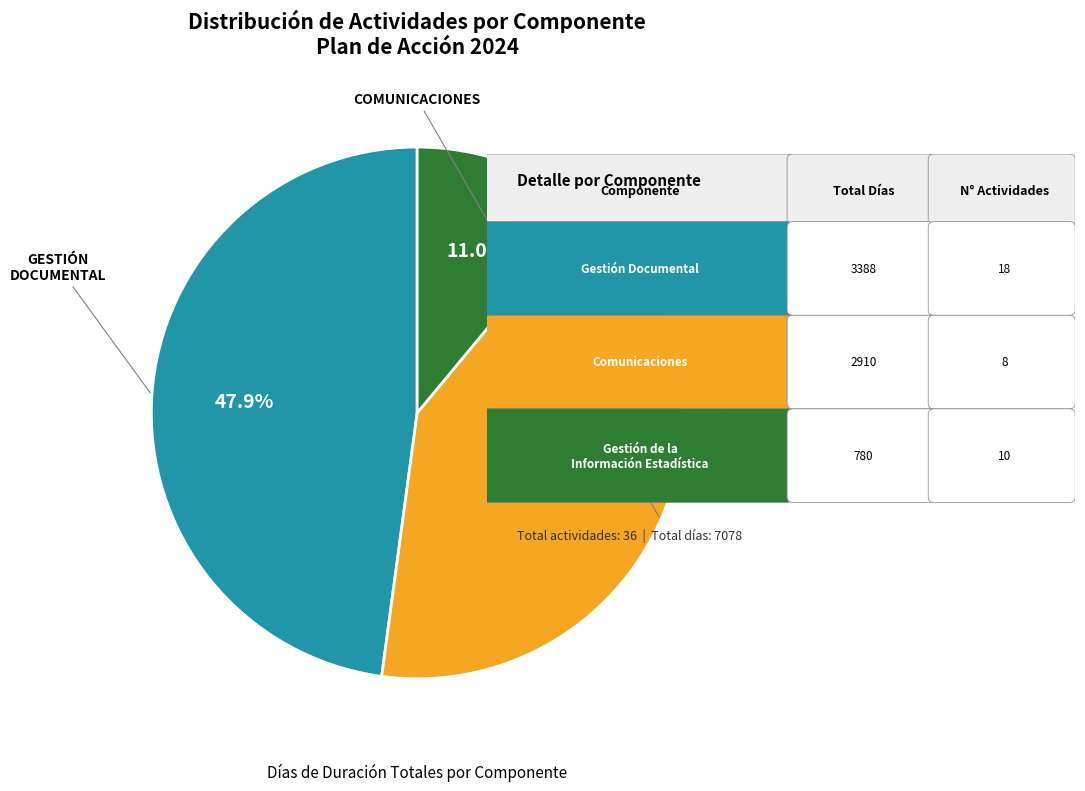

Does any single category account for the majority?

No